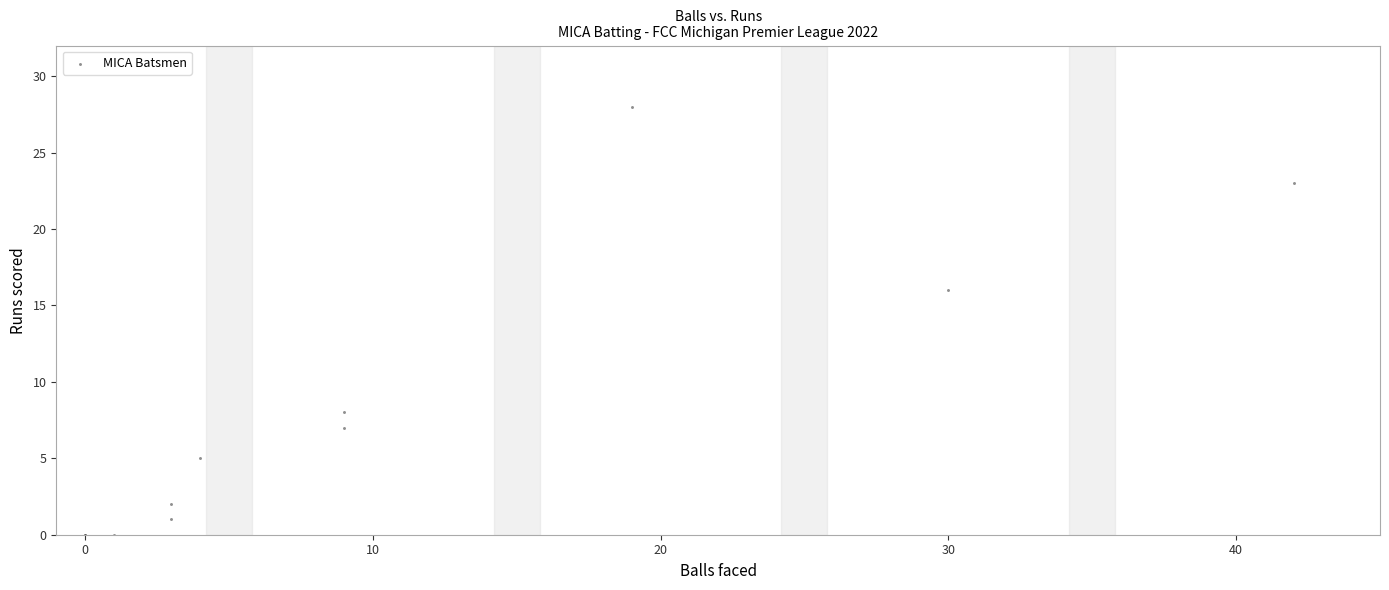

What Y value in the scatter plot is closest to 14?

16